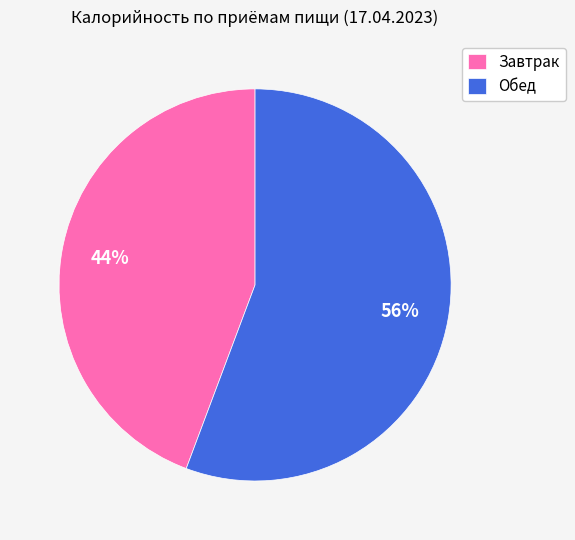

Count the number of slices in the pie.

2